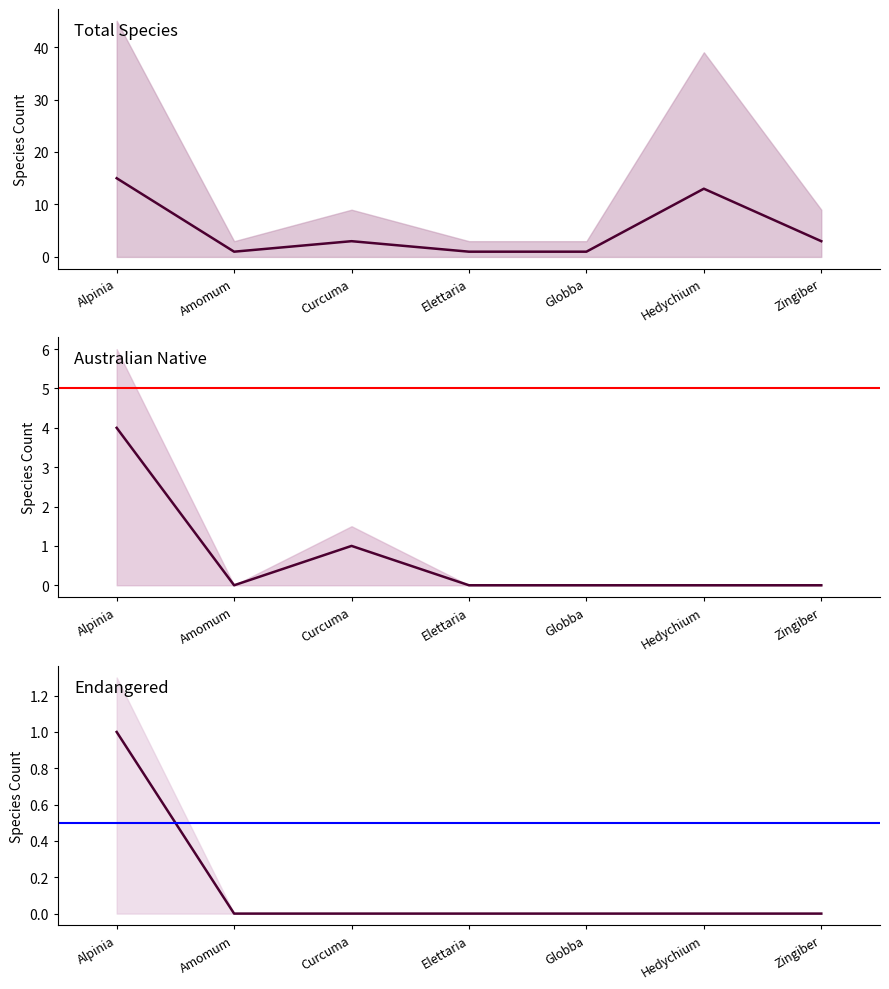

Which series has the largest range (max minus min)?

Total Species